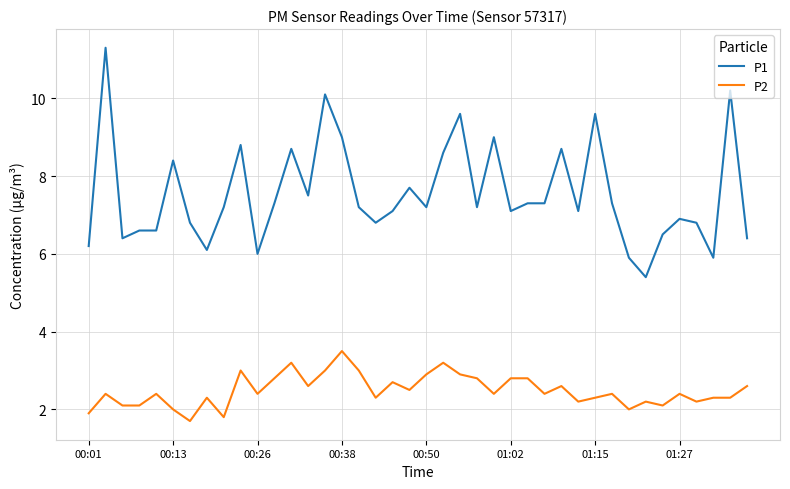

What is the smallest value displayed?

1.7